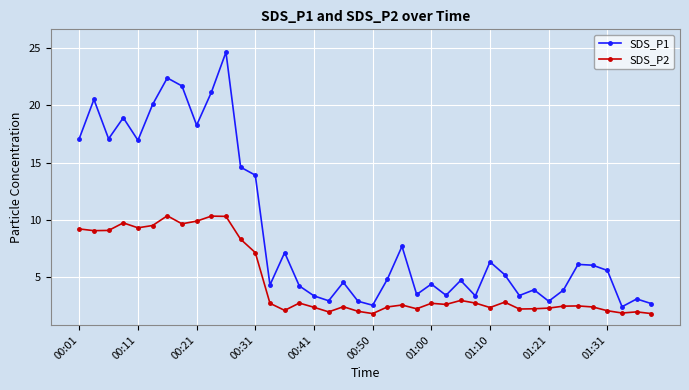

What is the average value of the SDS_P1 series?

9.1